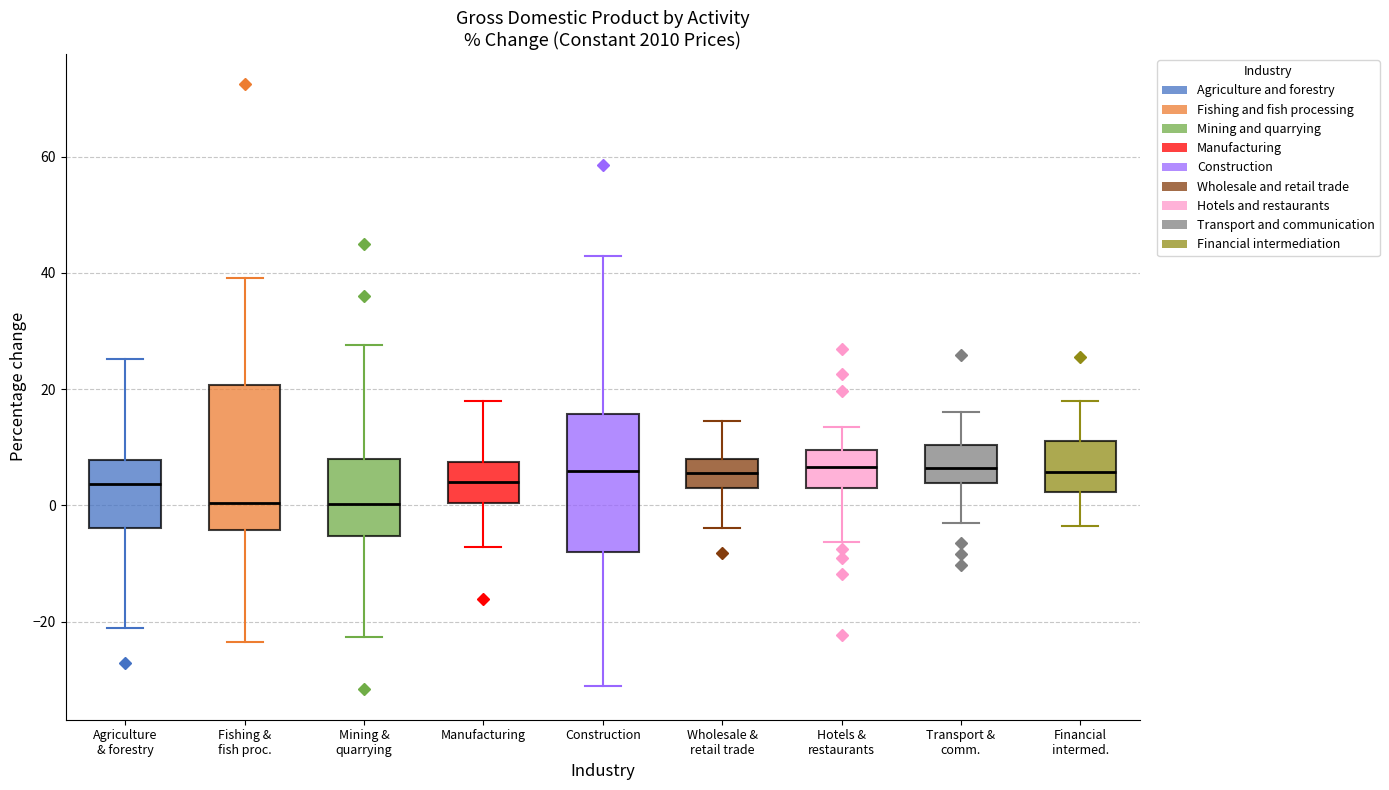

Where is the upper edge of the box for Fishing & fish proc. on the y-axis? The values are not printed on the chart, so give them approximately, as read against the axis.

20